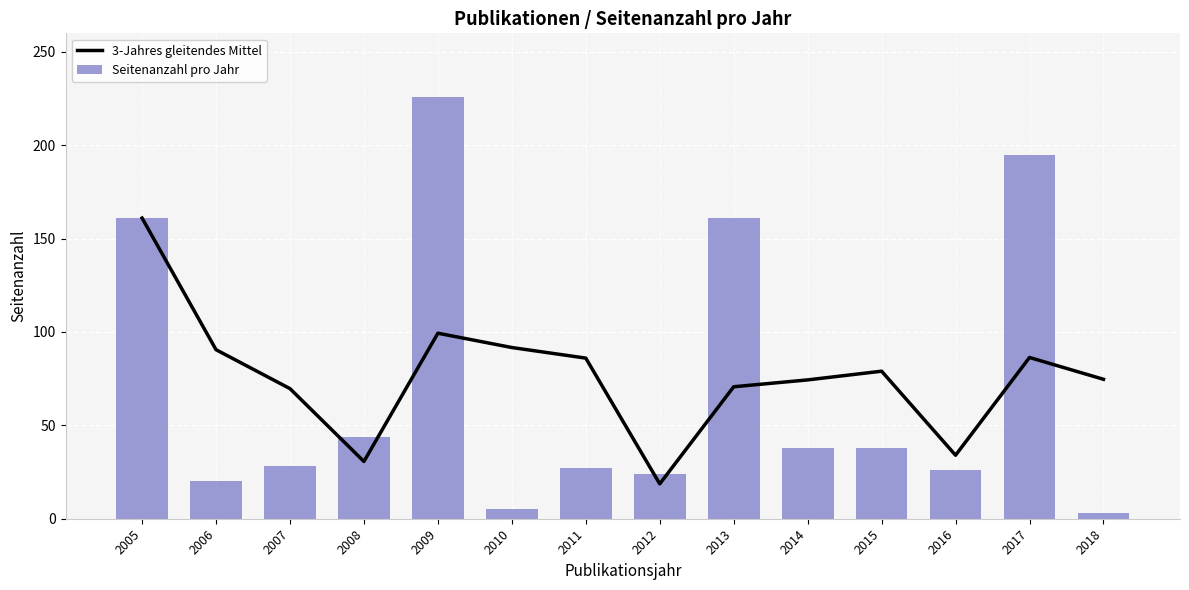

What is the sum of the Seitenanzahl pro Jahr values at 2013 and 2015?

199